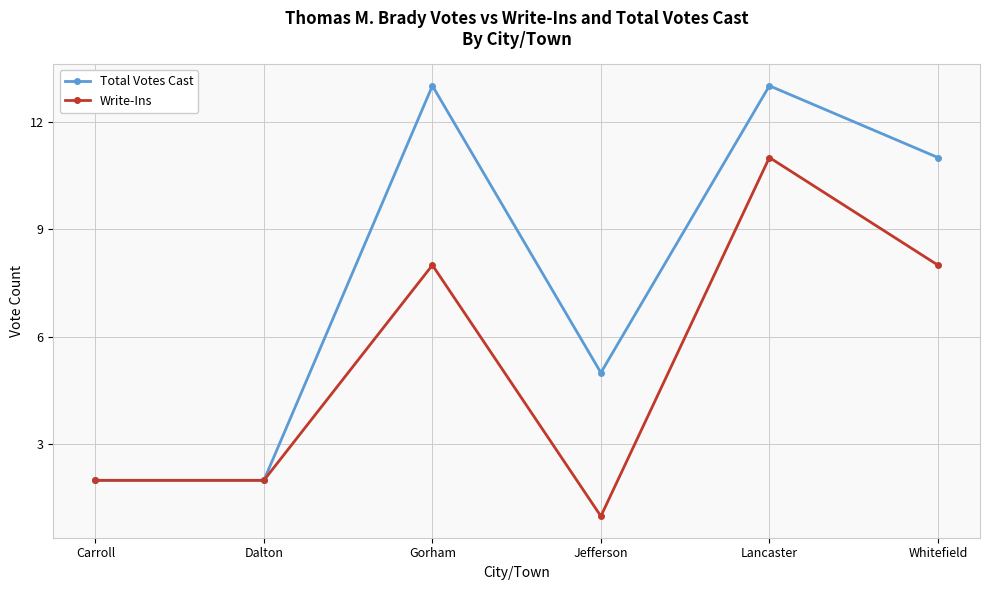

How many series are shown in this chart?

2